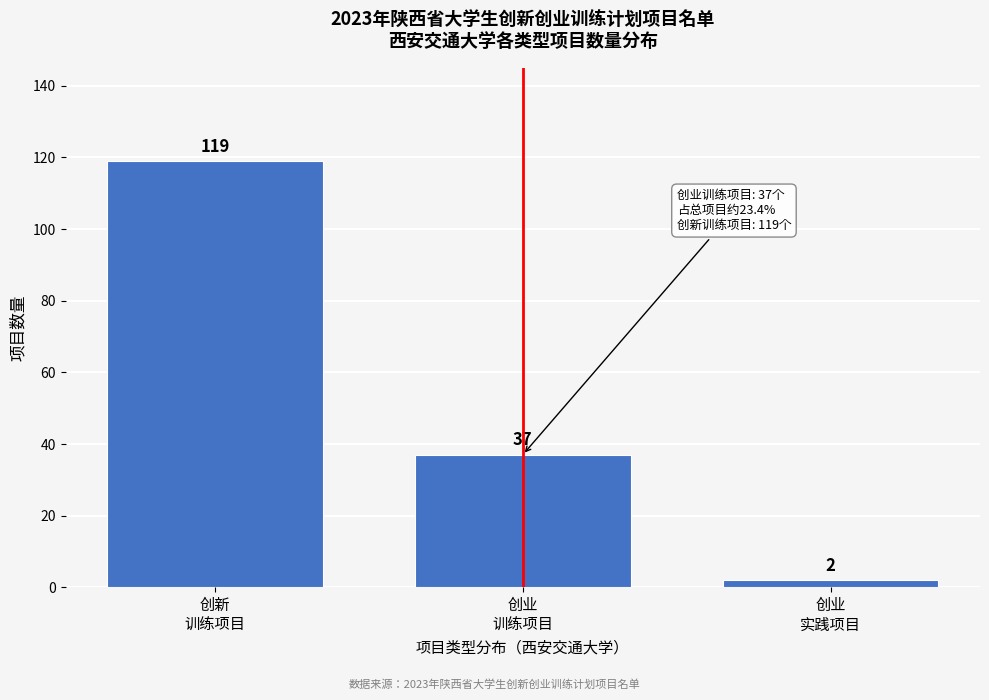

Reading left to right, transcribe all the data shown in this chart.

119	37	2